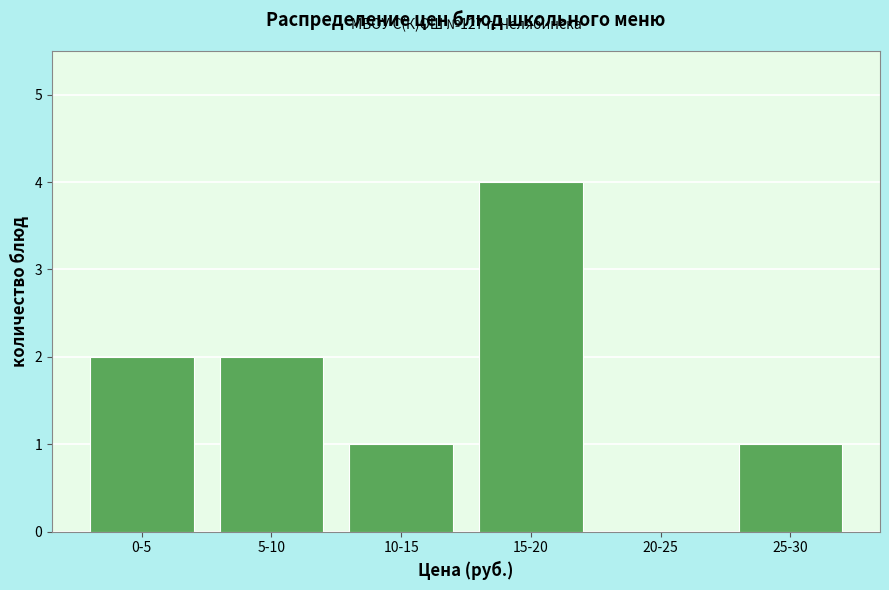

Reading left to right, transcribe all the data shown in this chart.

0-5=2	5-10=2	10-15=1	15-20=4	20-25=0	25-30=1